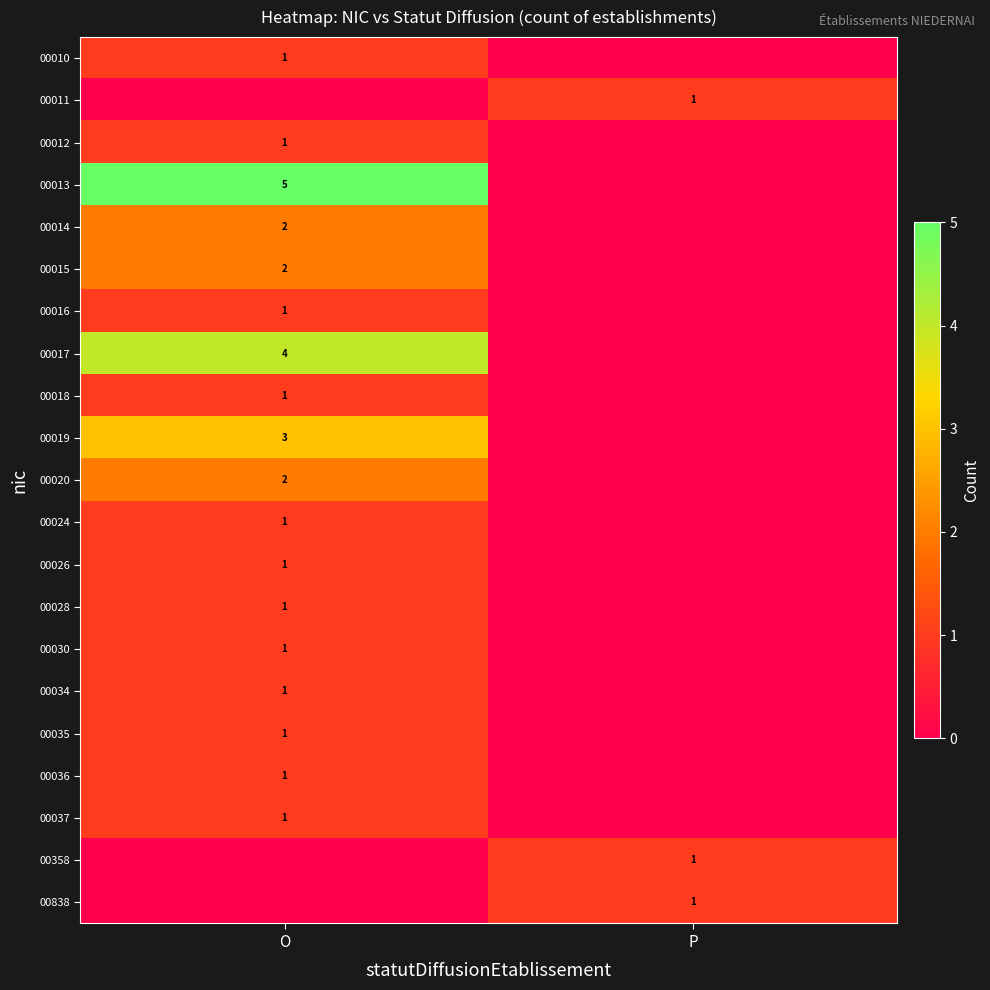

What is the spread (max minus min) of values at P?

1